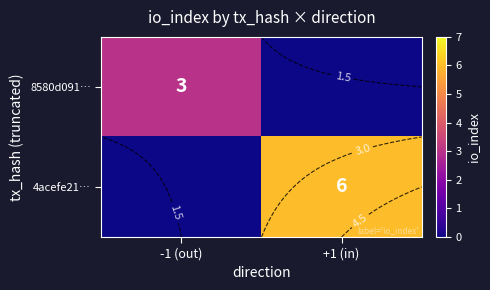

Which label corresponds to the smallest value in the chart?

+1 (in)